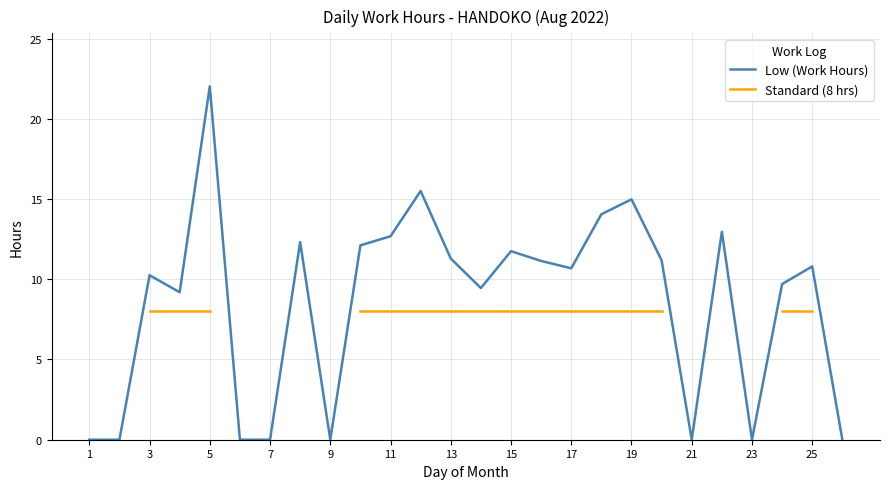

True or false: Low (Work Hours) has a value of 0.0 at 23.

True